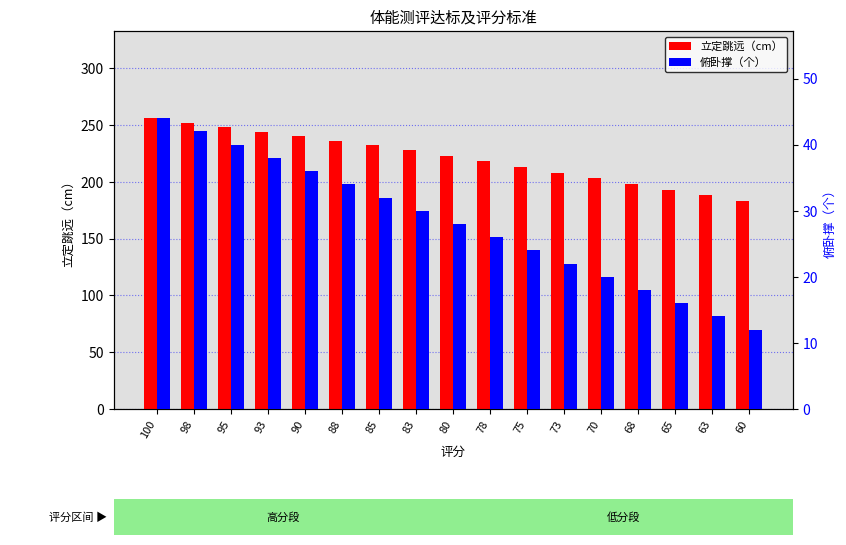

At which category is the sum across all series the highest?

100